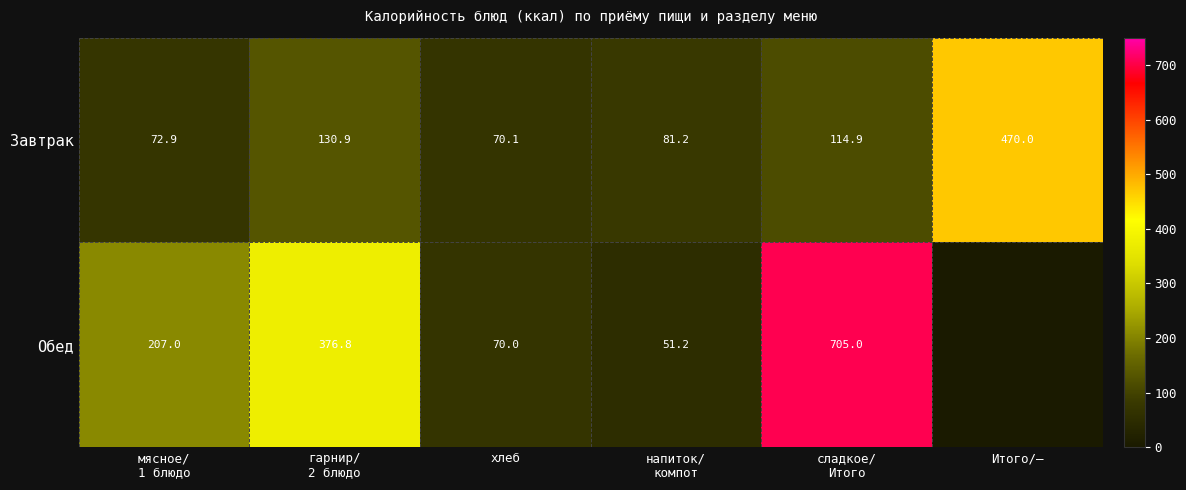

What is the sum of all Завтрак values?

940.0